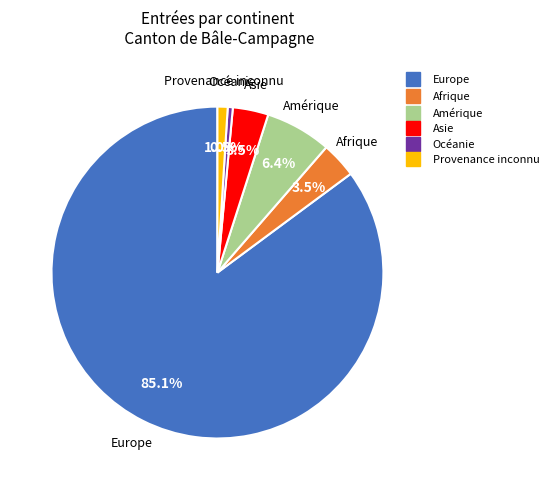

Is there any slice that represents more than half of the pie?

Yes